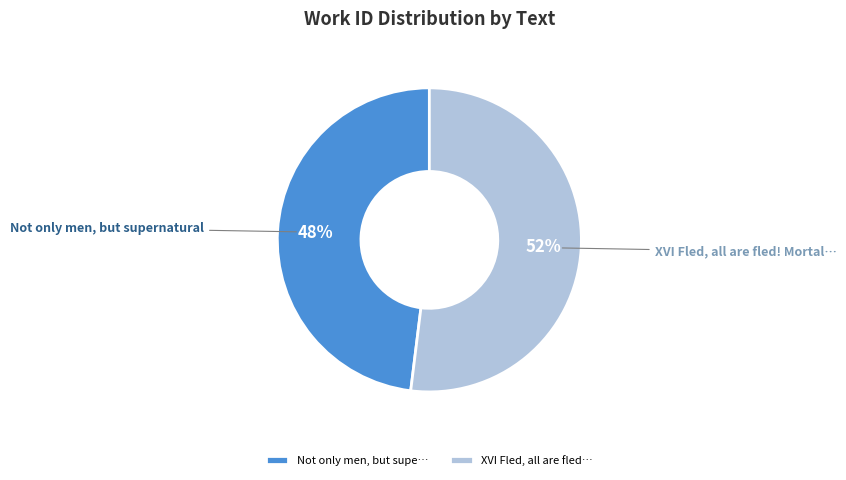

Which slice is the largest?

XVI Fled, all are fled…